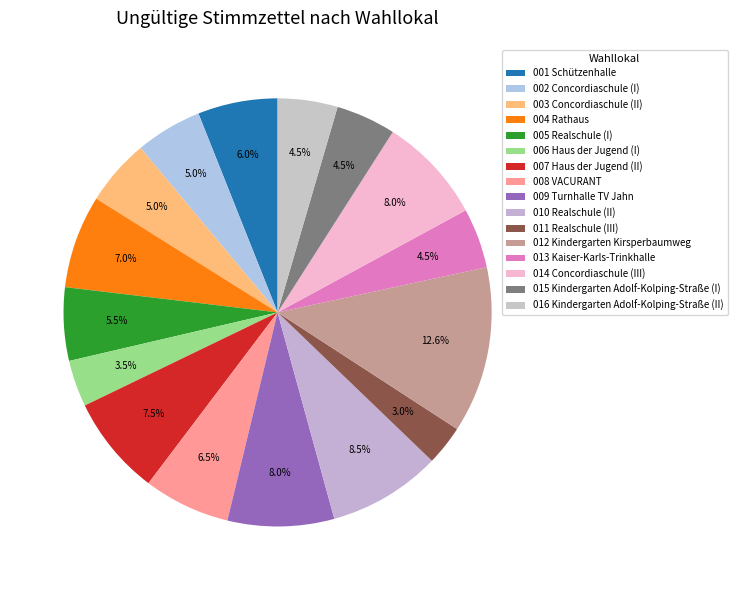

Does any single category account for the majority?

No